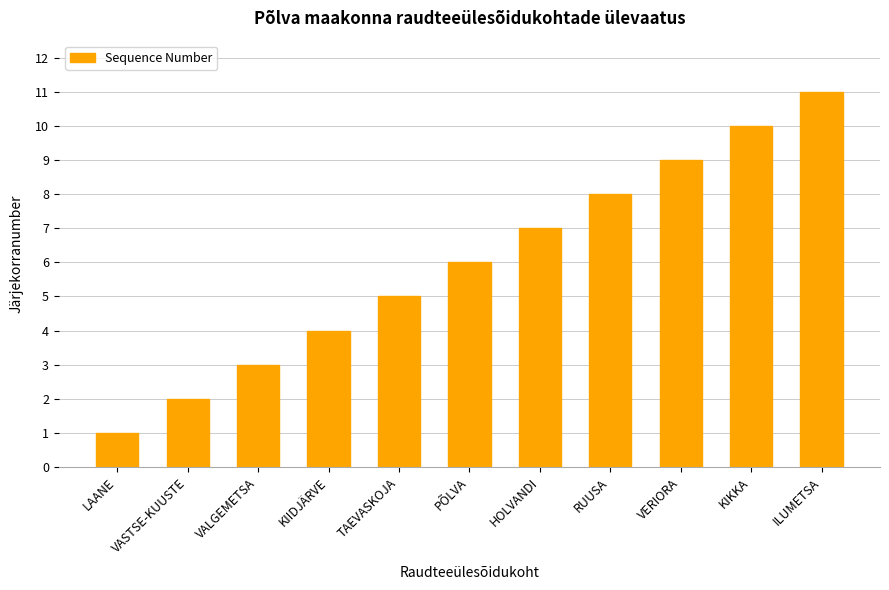

True or false: the data shows 2 at VASTSE-KUUSTE.

True